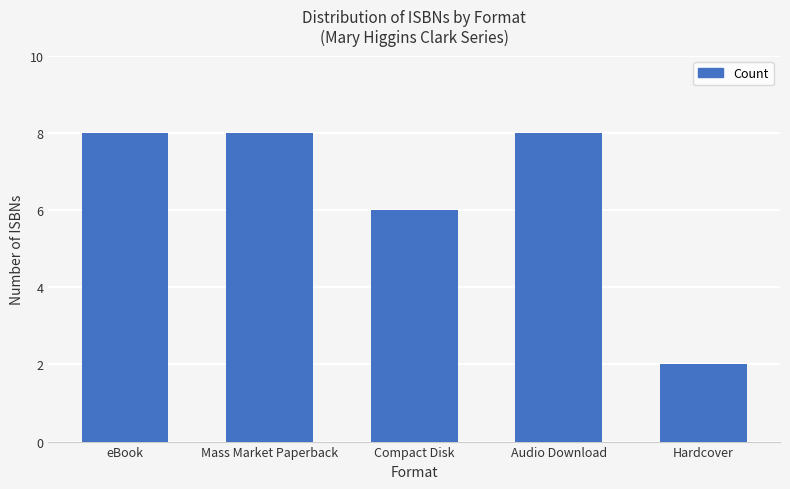

The chart shows a value of 6 at Compact Disk. True or false?

True